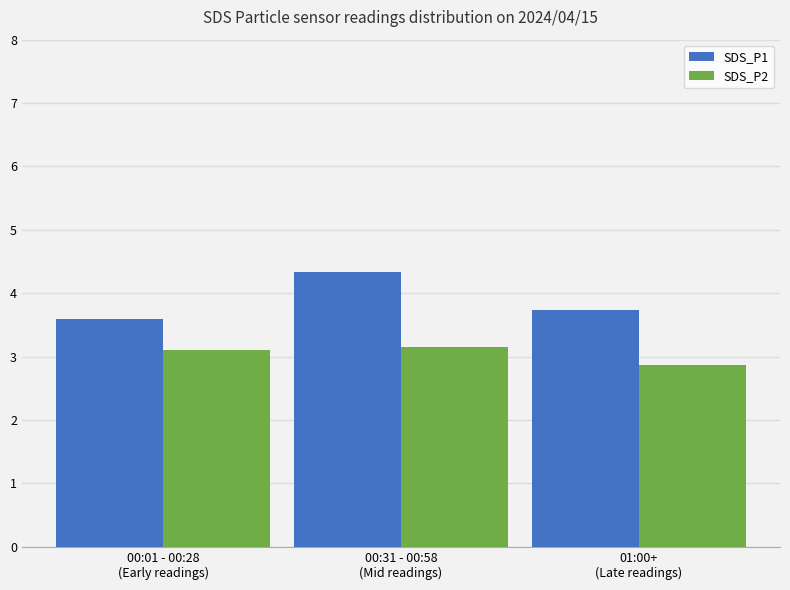

Rank the series by their average value, from highest to lowest.

SDS_P1, SDS_P2